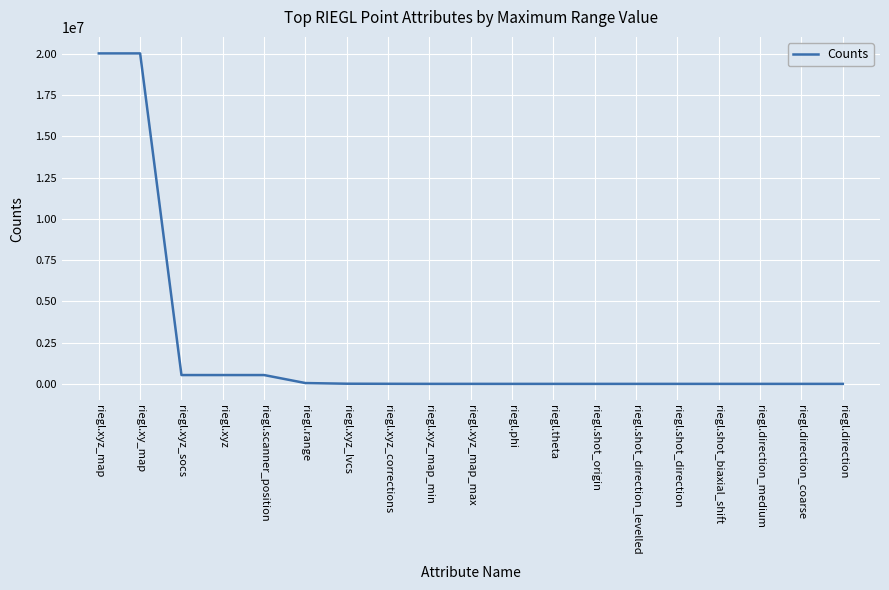

What is the difference between the maximum and minimum values?

20037507.3